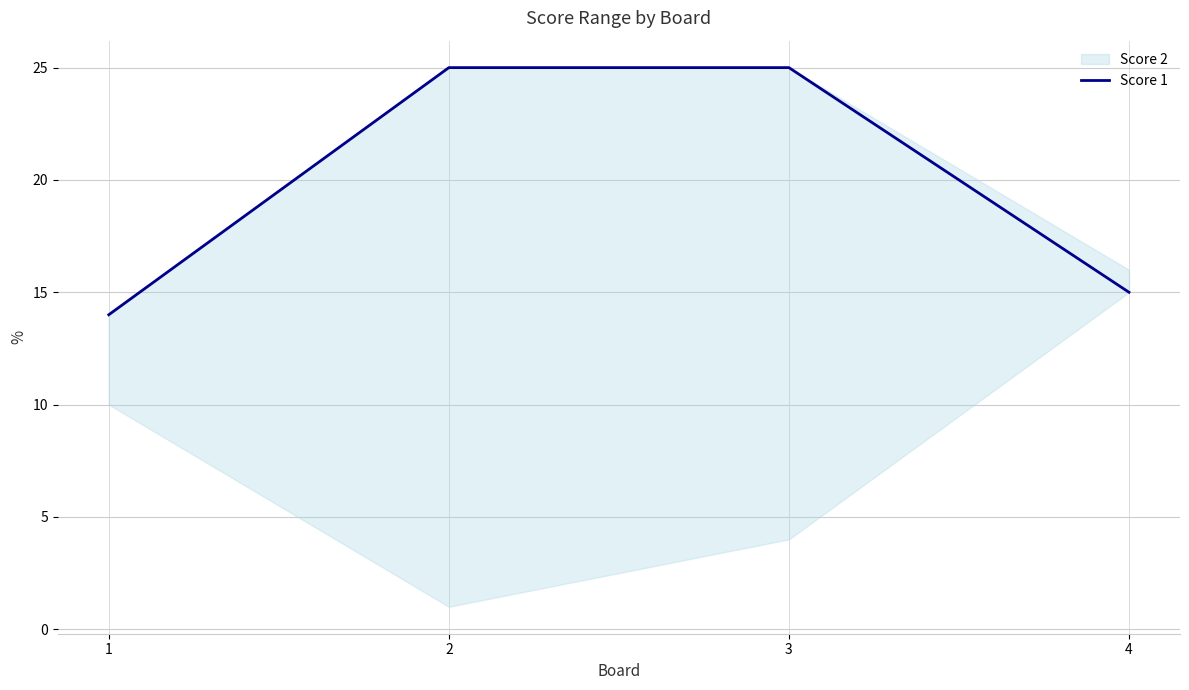

At which label is the value closest to 19?

4